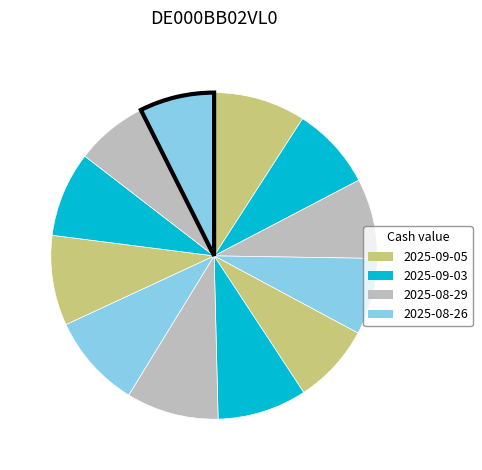

Count the number of slices in the pie.

12